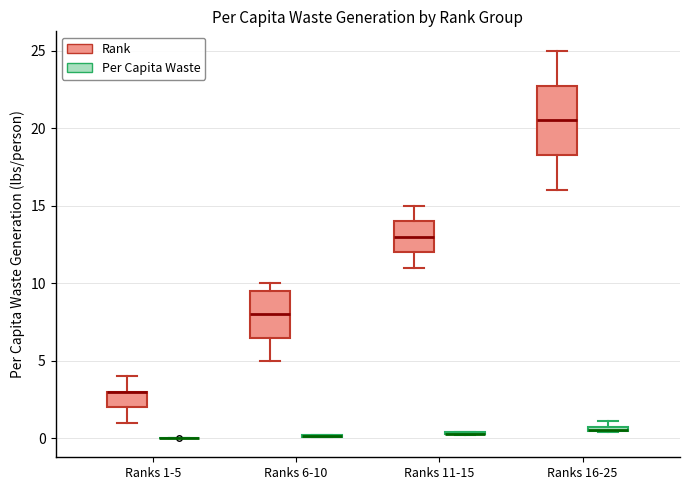

Comparing the boxes themselves (not the whiskers), which one is the tallest?

Ranks 16-25 (Rank)